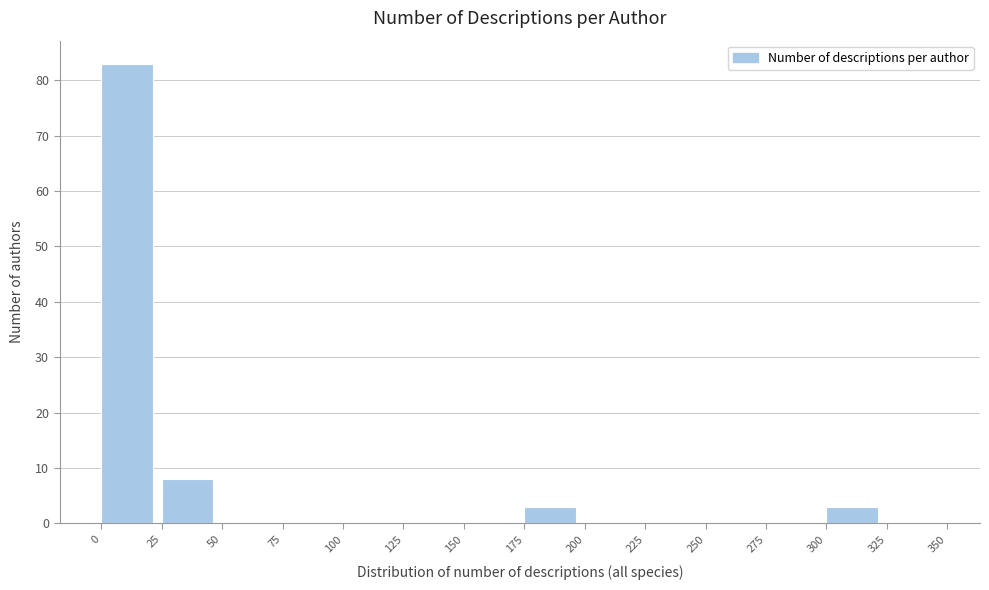

Reading left to right, transcribe this chart: for each bar, give the range it covers on the x-axis and its height. The values are not printed on the chart, so give them approximately, as read against the axis.

0 to 25: 83
25 to 50: 8
50 to 75: 0
75 to 100: 0
100 to 125: 0
125 to 150: 0
150 to 175: 0
175 to 200: 3
200 to 225: 0
225 to 250: 0
250 to 275: 0
275 to 300: 0
300 to 325: 3
325 to 350: 0